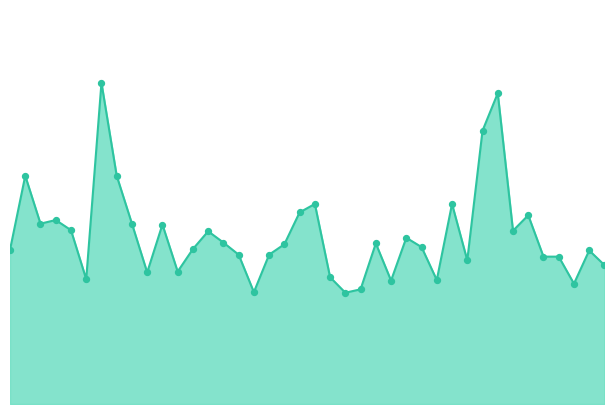

Is this an area chart (filled region under the line)?

Yes